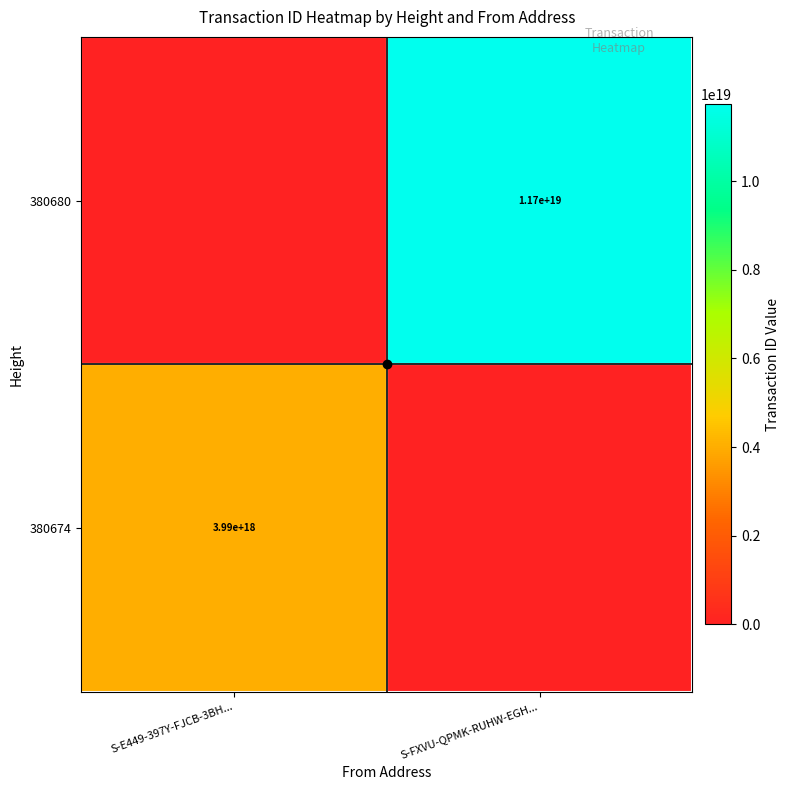

What is the total value across all series at S-FXVU-QPMK-RUHW-EGH...?

11735591405010696192